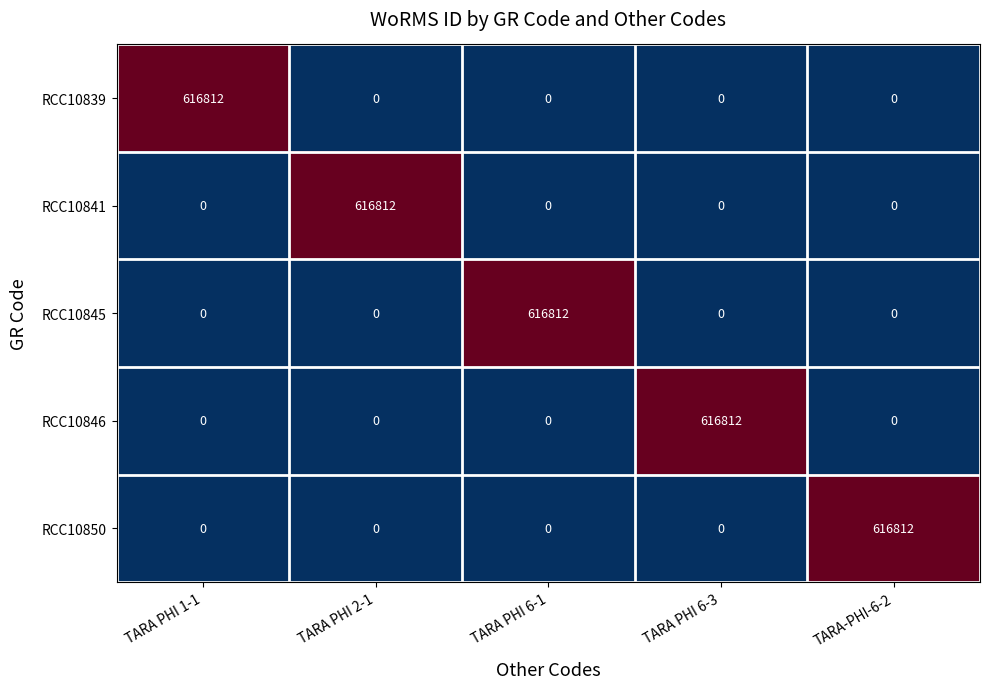

What is the total value across all series at TARA PHI 6-3?

616812